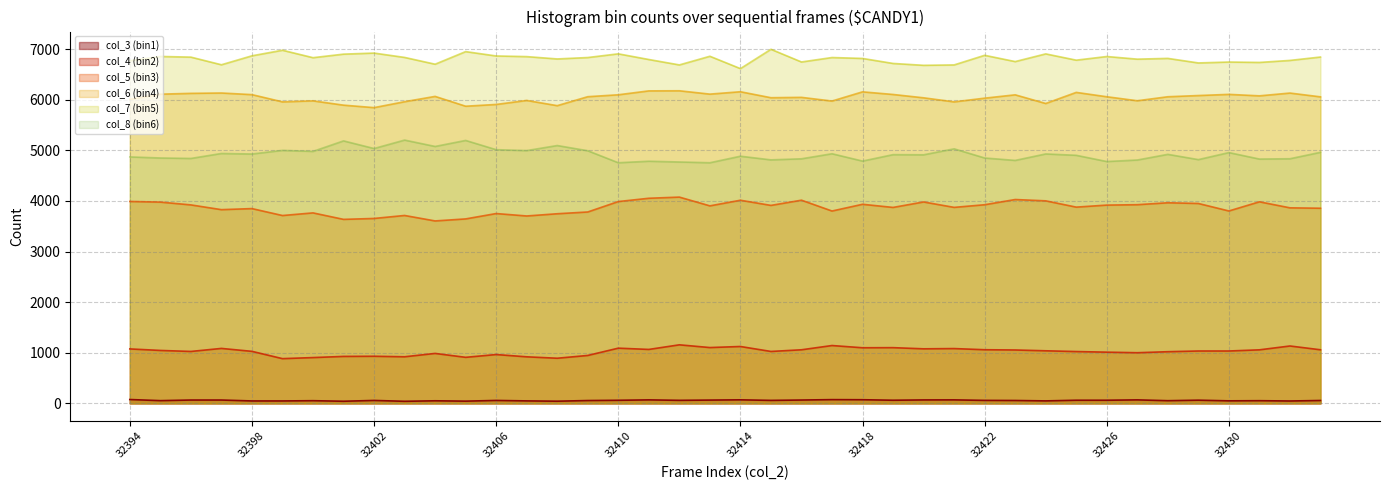

Where is the first local minimum for col_6 (bin4)?

32399